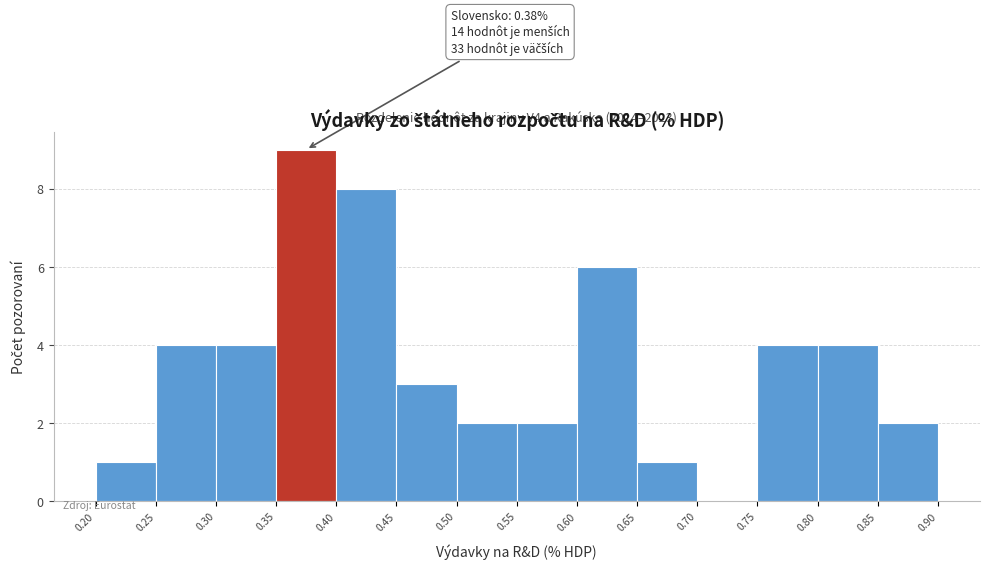

Over which range of the x-axis is the bar tallest?

0.35 to 0.40